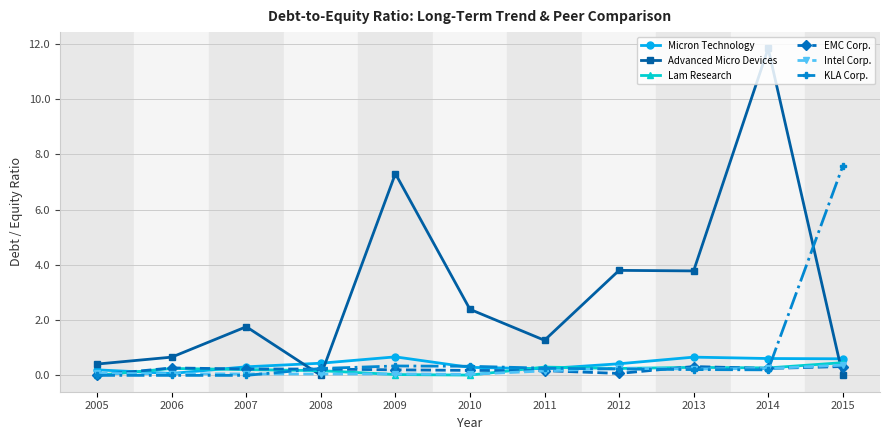

True or false: Intel Corp. and Advanced Micro Devices intersect in this chart.

True